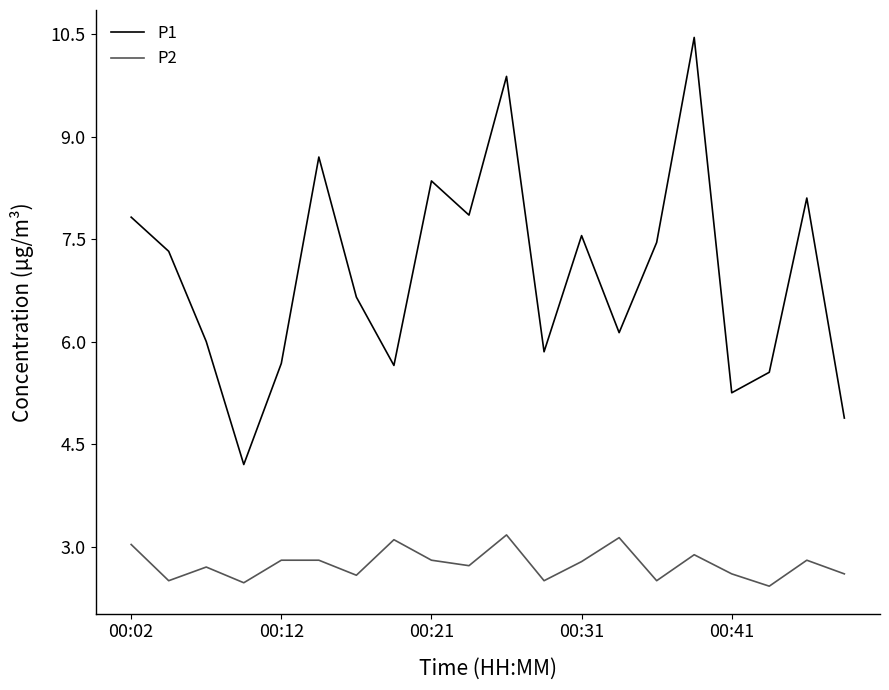

True or false: P2 and P1 cross at least once.

False